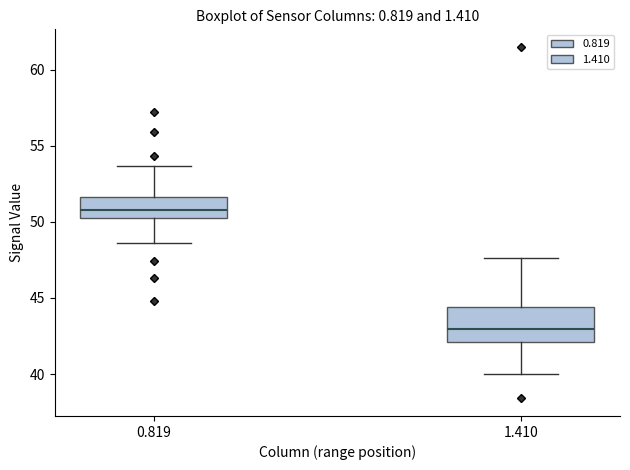

Where is the upper edge of the box at x = 0.819 on the y-axis? The values are not printed on the chart, so give them approximately, as read against the axis.

51.5